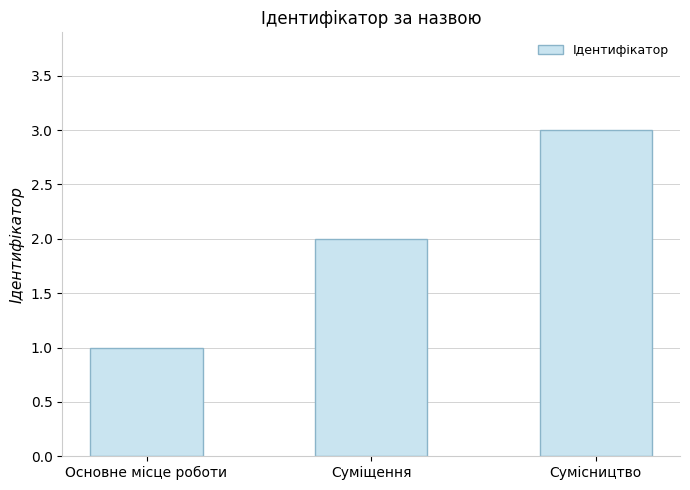

The value at Суміщення is 3. True or false?

False